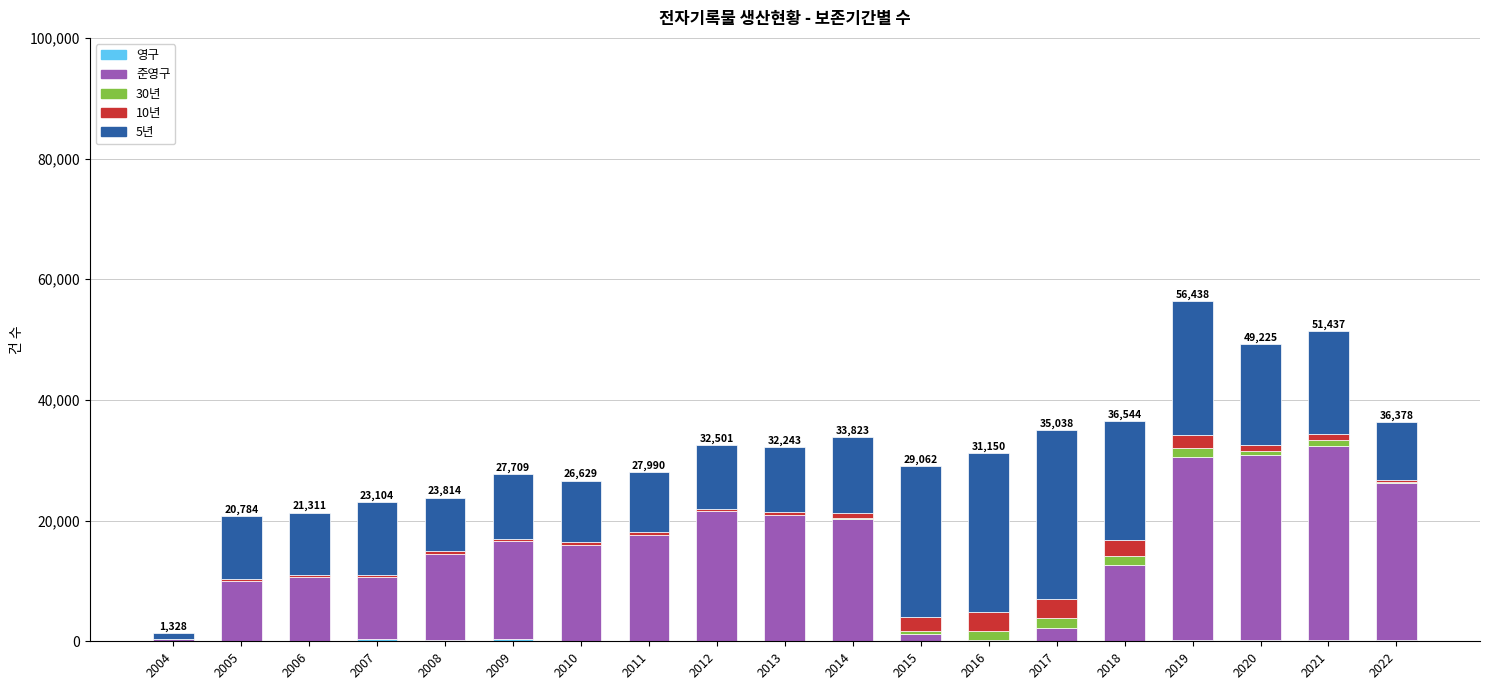

Rank the categories by 30년 value from highest to lowest.

2017, 2018, 2016, 2019, 2021, 2020, 2015, 2022, 2014, 2004, 2005, 2006, 2007, 2008, 2009, 2010, 2011, 2012, 2013